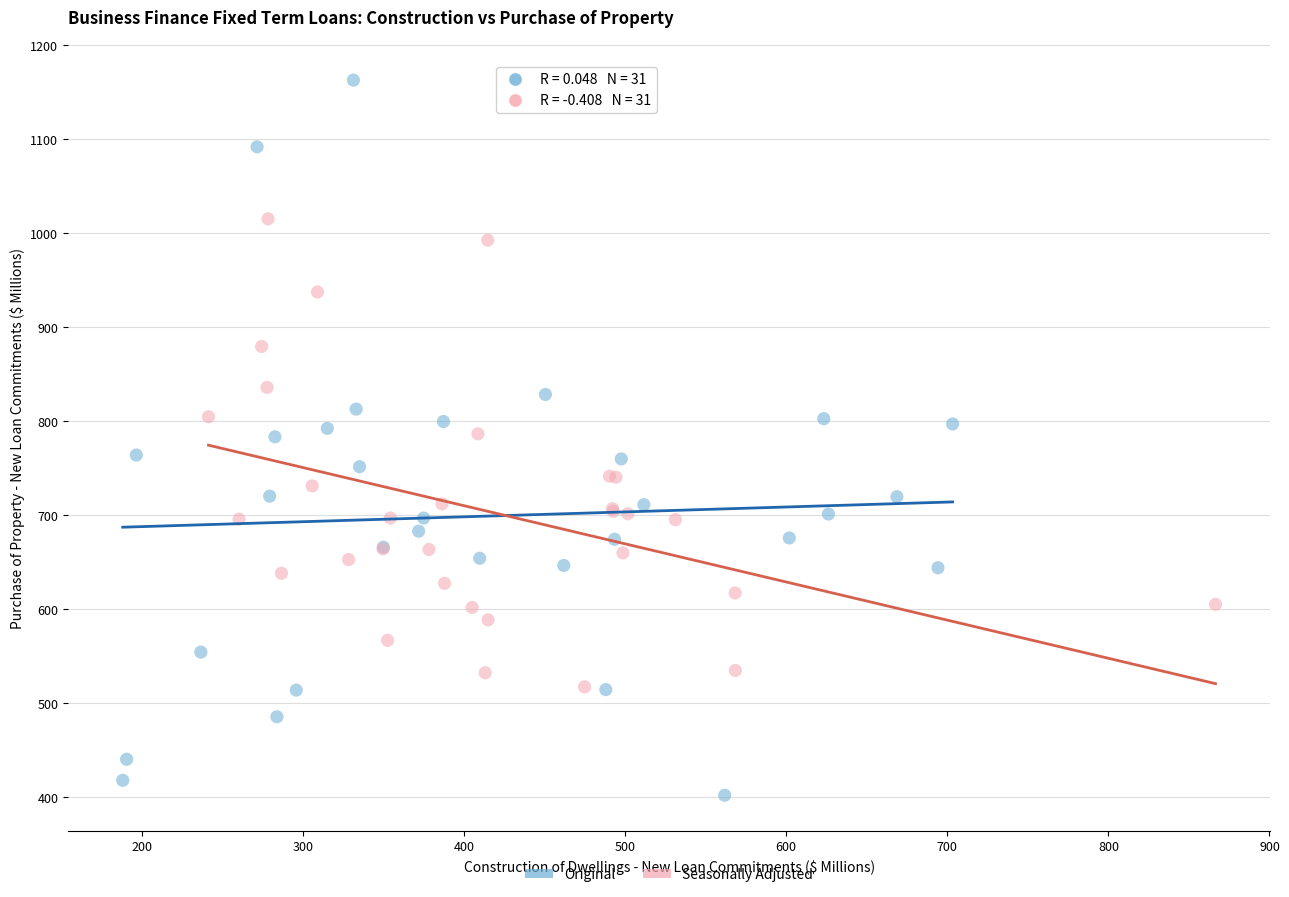

Which series has the largest Y range (max minus min)?

Original